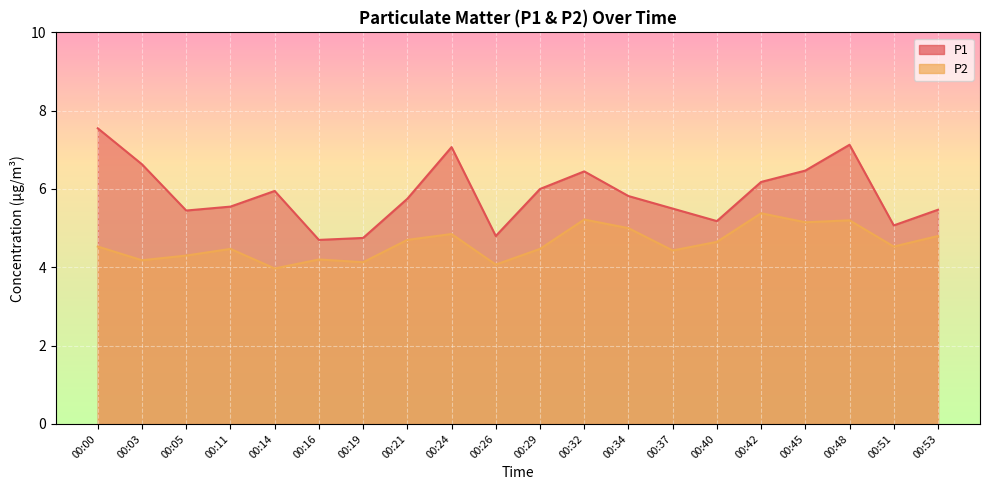

Where is the first local maximum for P1?

00:14